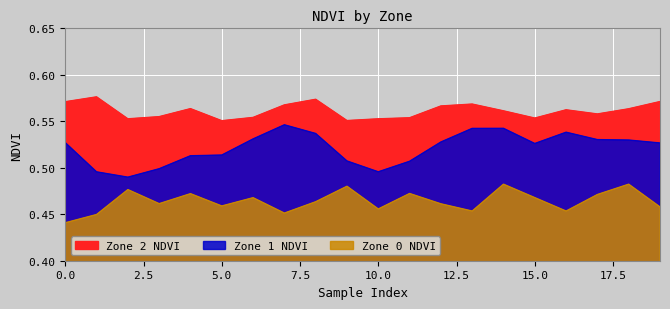

Reading right to left, transcribe all the data shown in this chart.

Zone 0 NDVI: 19=0.5	18=0.5	17=0.5	16=0.5	15=0.5	14=0.5	13=0.5	12=0.5	11=0.5	10=0.5	9=0.5	8=0.5	7=0.5	6=0.5	5=0.5	4=0.5	3=0.5	2=0.5	1=0.4	0=0.4
Zone 1 NDVI: 19=0.5	18=0.5	17=0.5	16=0.5	15=0.5	14=0.5	13=0.5	12=0.5	11=0.5	10=0.5	9=0.5	8=0.5	7=0.5	6=0.5	5=0.5	4=0.5	3=0.5	2=0.5	1=0.5	0=0.5
Zone 2 NDVI: 19=0.6	18=0.6	17=0.6	16=0.6	15=0.6	14=0.6	13=0.6	12=0.6	11=0.6	10=0.6	9=0.6	8=0.6	7=0.6	6=0.6	5=0.6	4=0.6	3=0.6	2=0.6	1=0.6	0=0.6